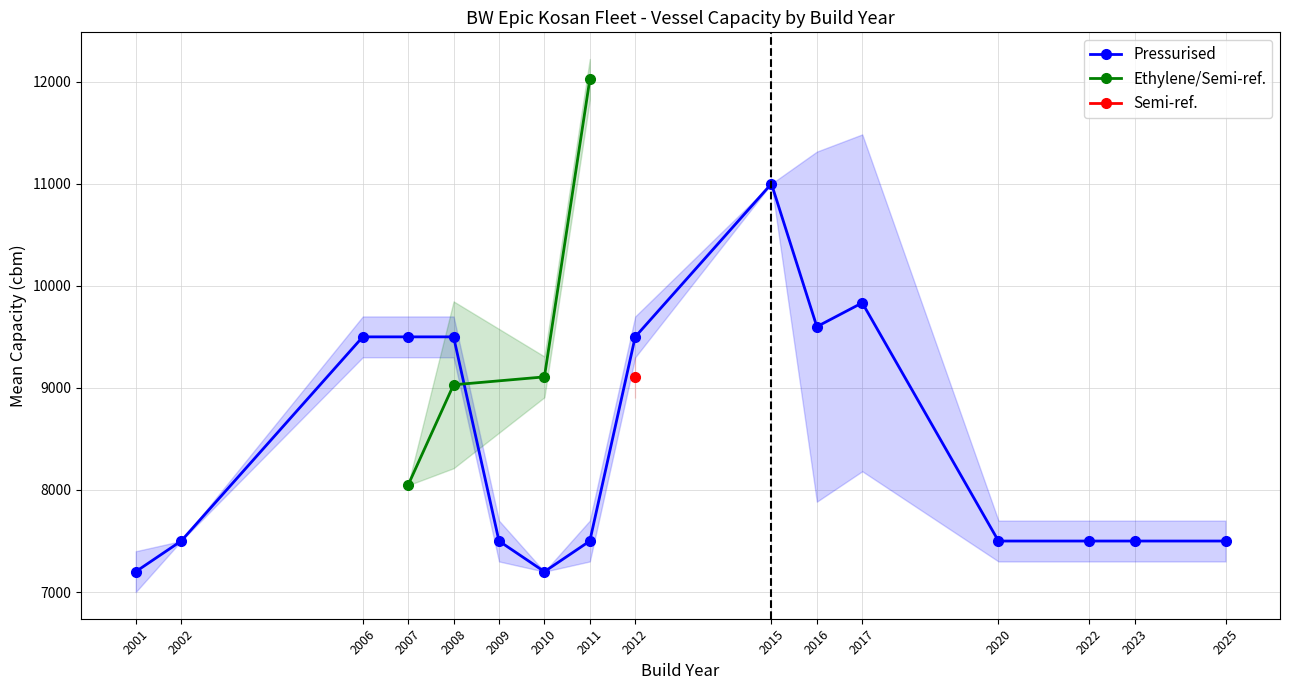

What is the lowest value of the Pressurised series?

7200.0